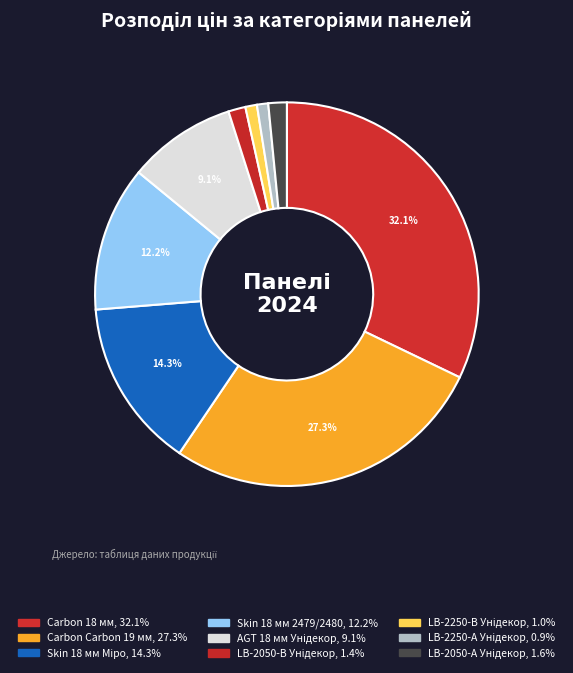

Which slice is the largest?

Carbon 18 мм